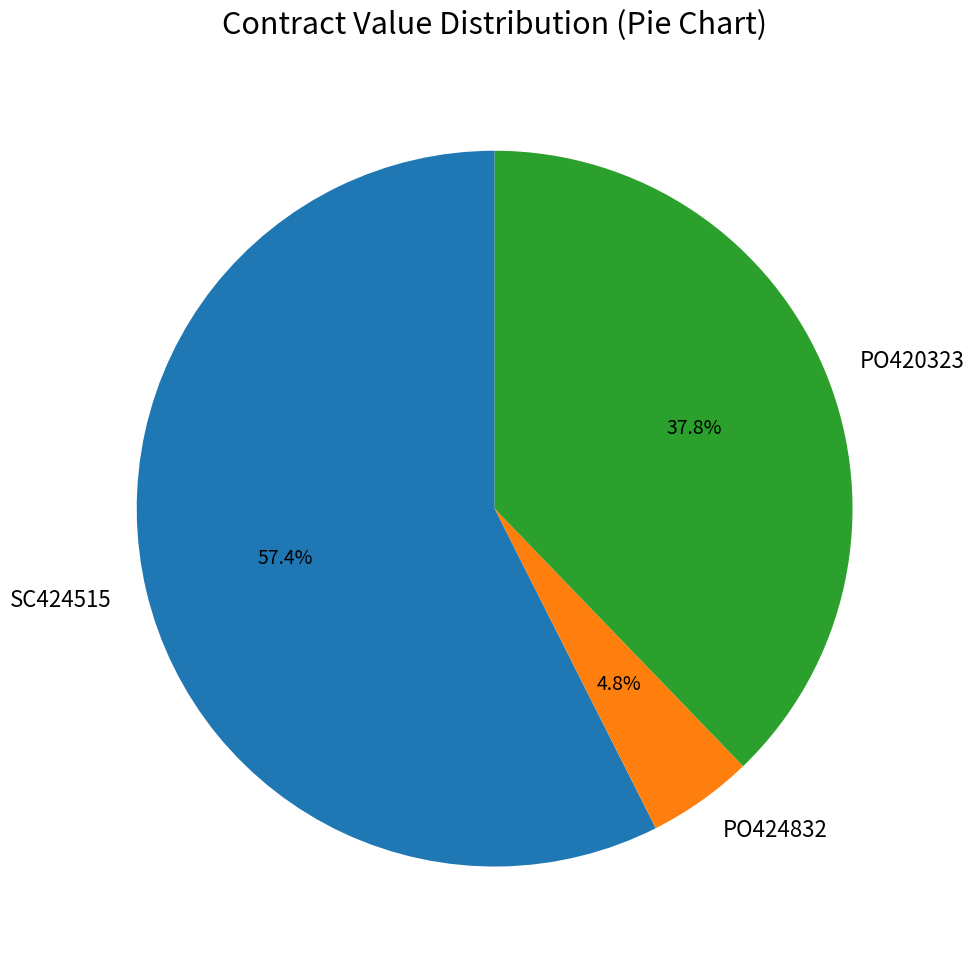

How much of the chart is everything except PO420323?

62.2%